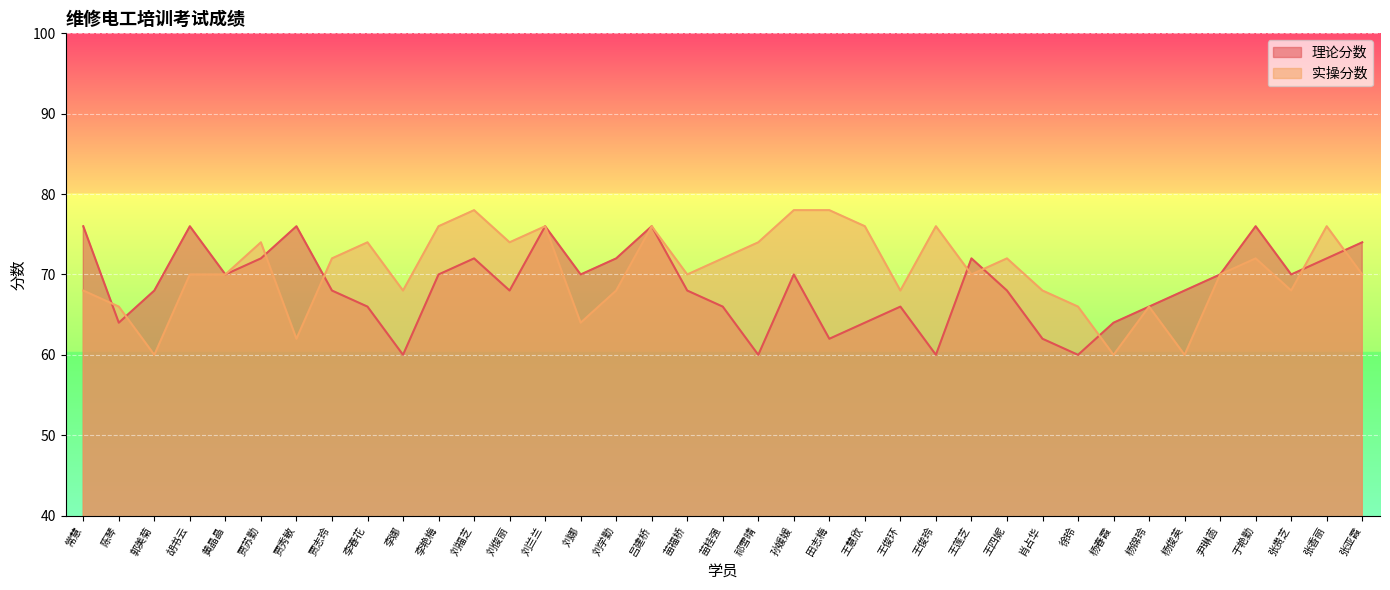

How many values in the 实操分数 series exceed 70?

17